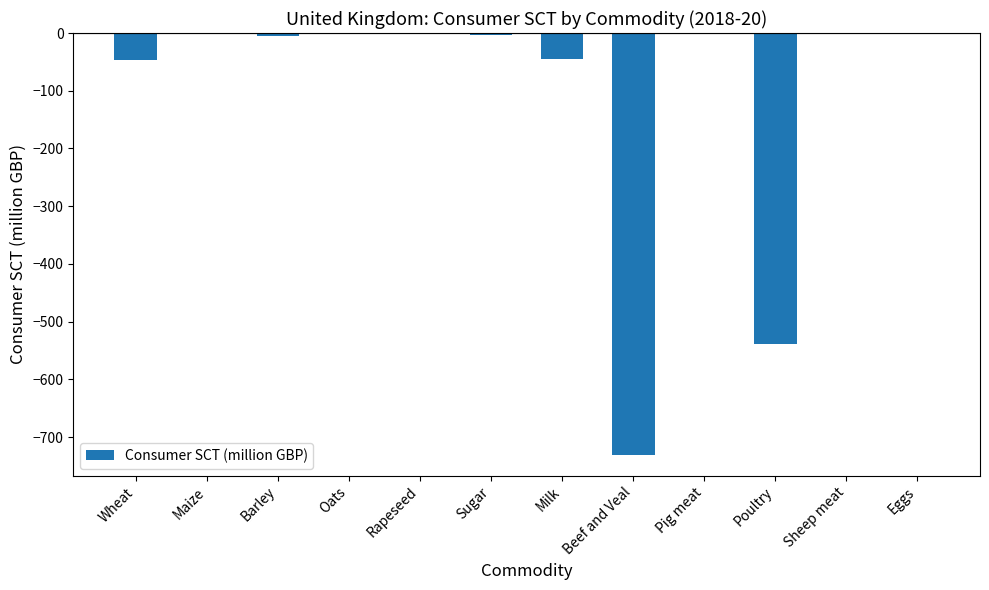

What is the change in value from Oats to Beef and Veal?

-730.4